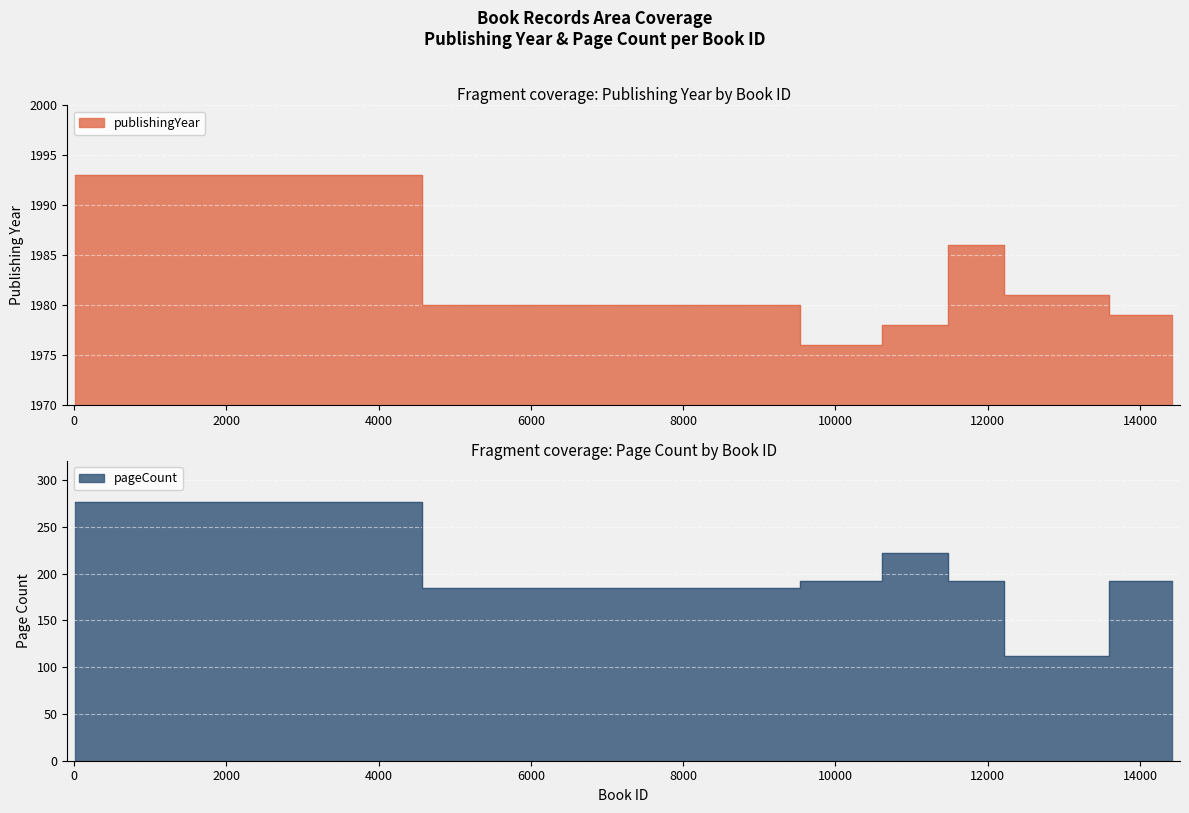

The publishingYear series shows 1024 at 12772. True or false?

False